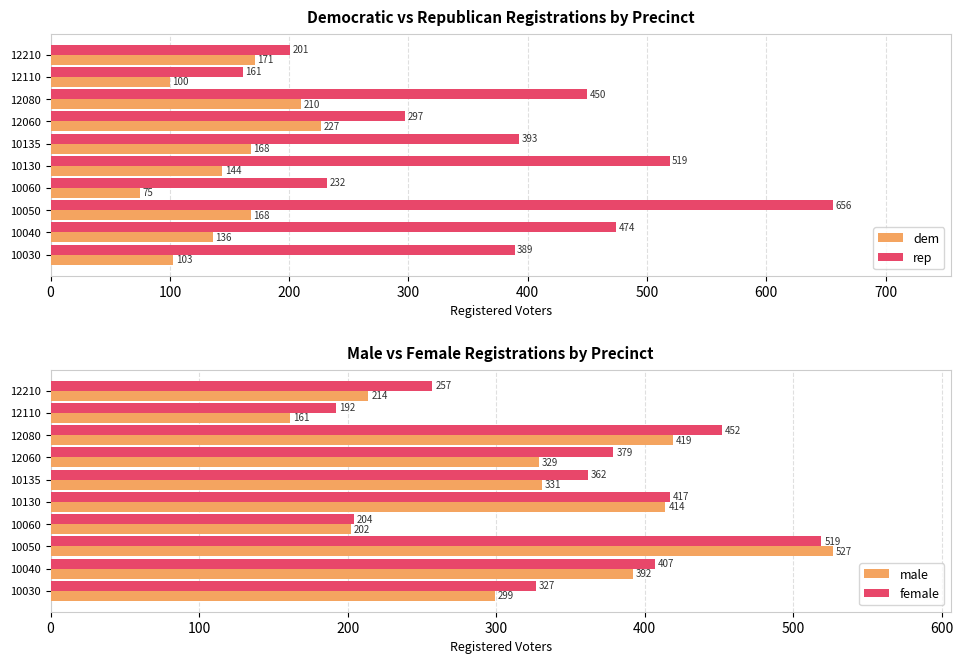

What is the smallest value displayed?

75